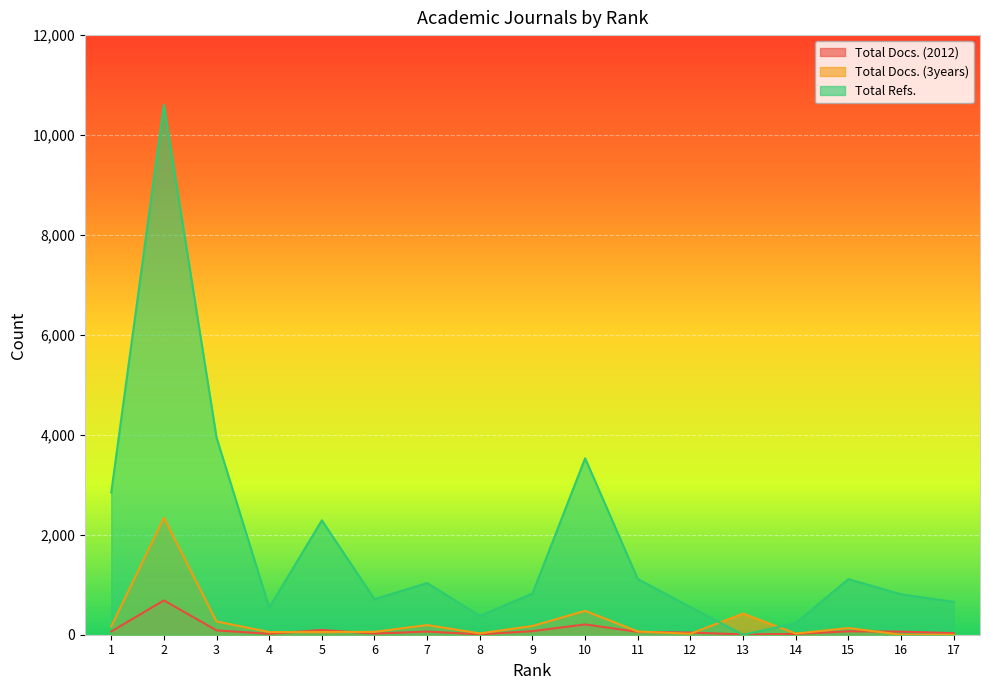

How many intersections are there between Total Refs. and Total Docs. (2012)?

2